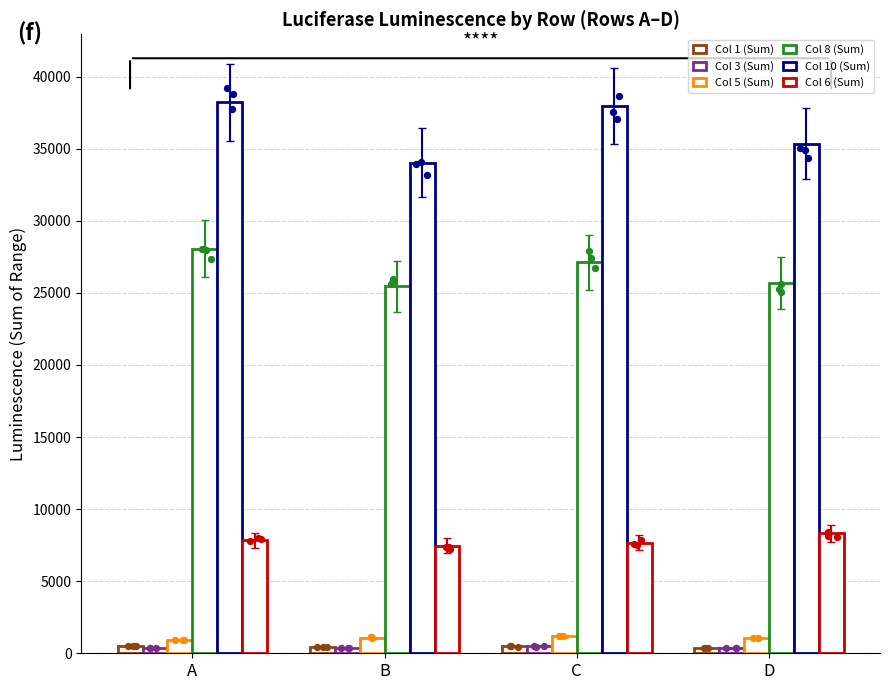

At how many categories does at least one series exceed 24621?

4